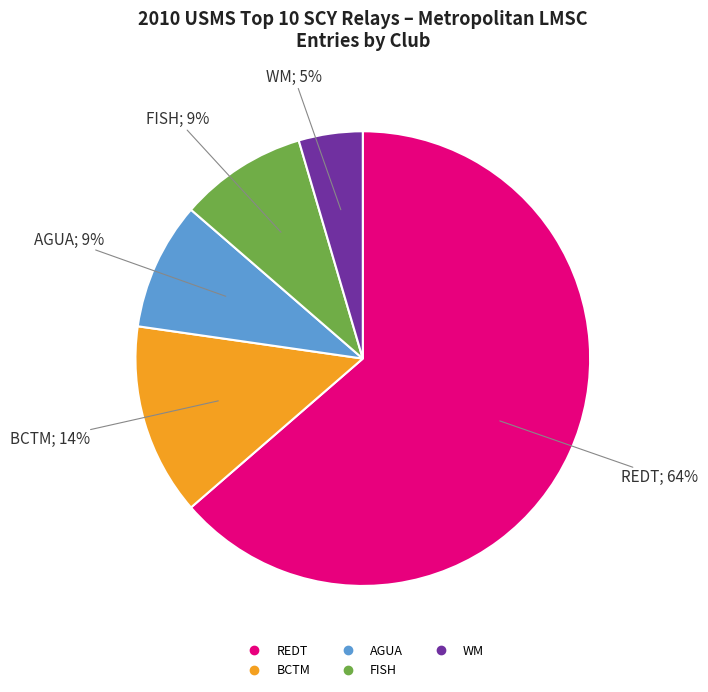

Does any single category account for the majority?

Yes